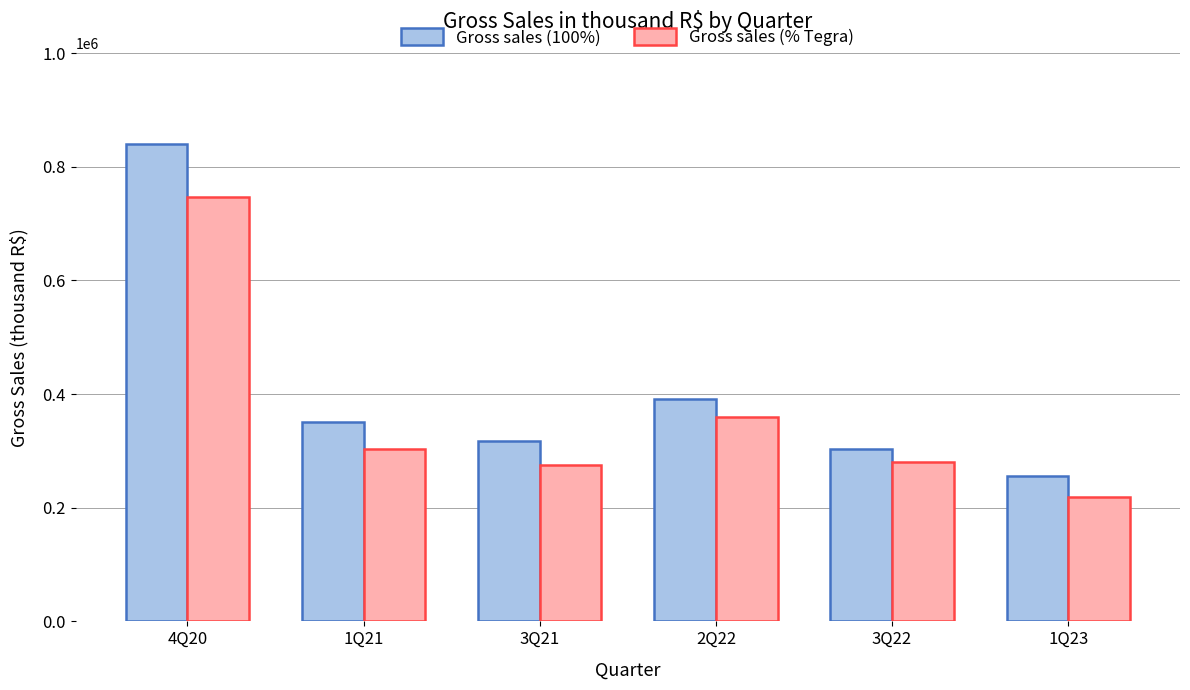

At how many categories does at least one series exceed 397721?

1